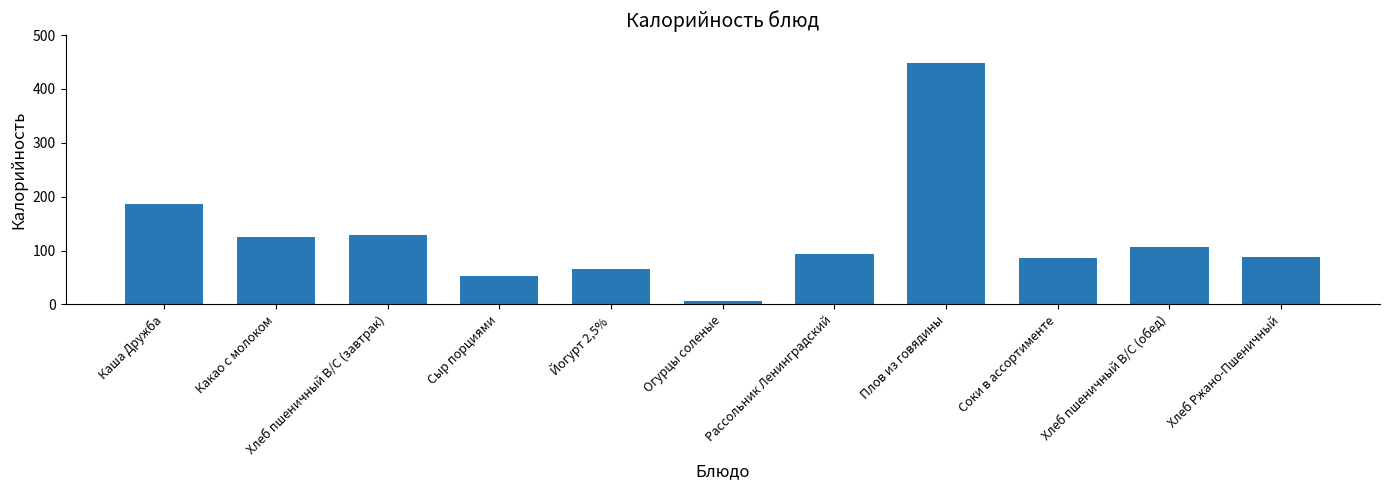

Which category has the highest value across all series?

Плов из говядины